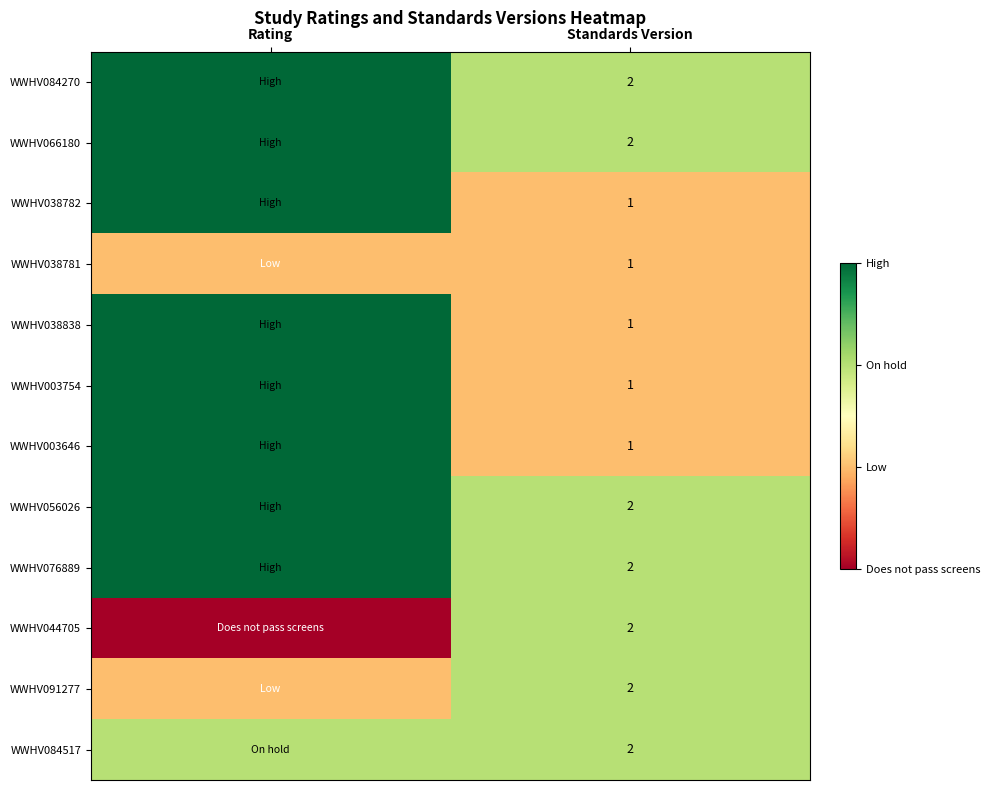

The WWHV066180 series shows 1 at Standards Version. True or false?

False